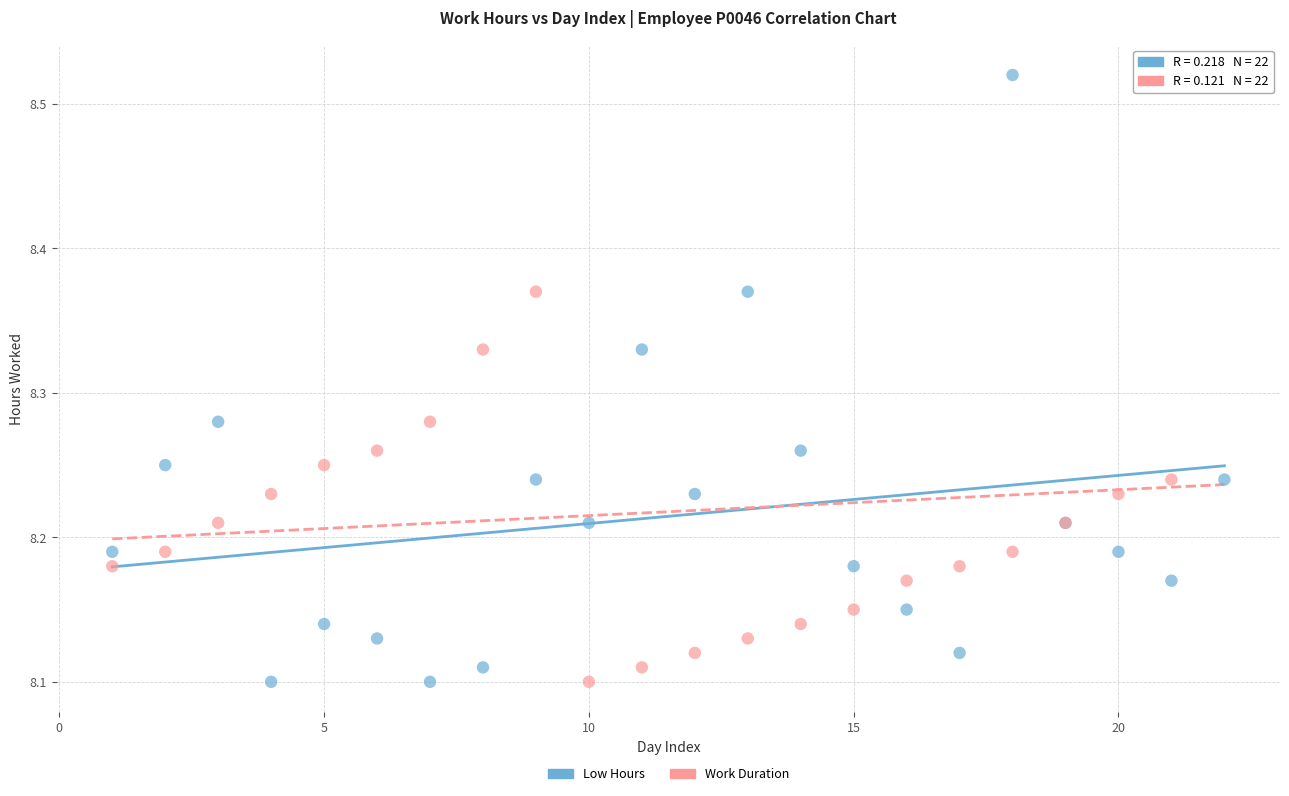

What is the X range (max minus min) for the scatter plot?

21.0